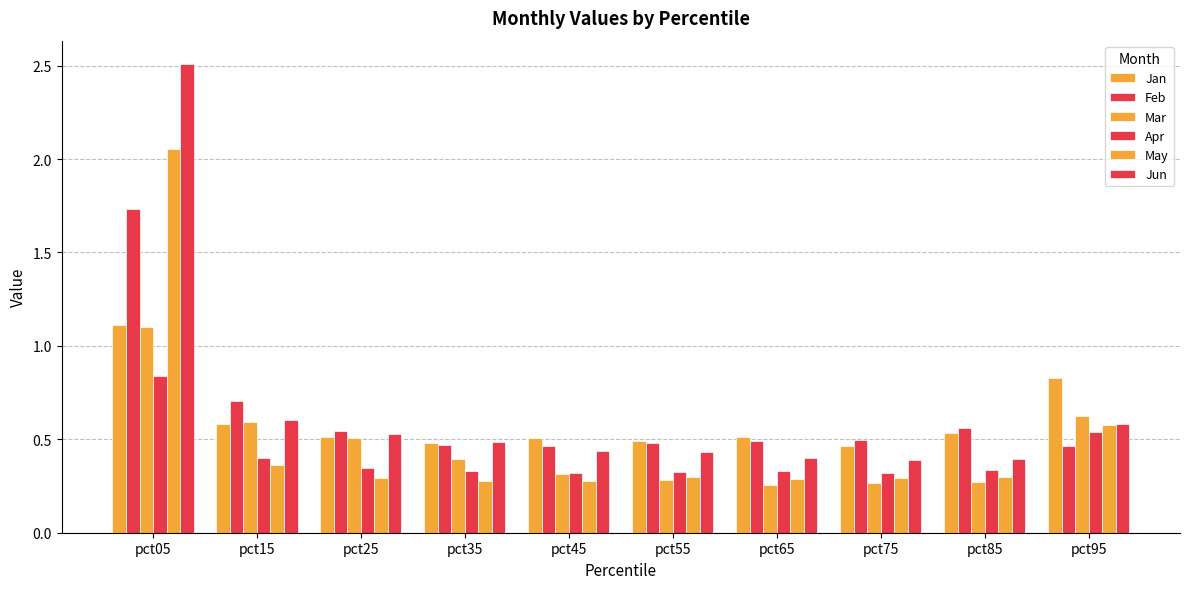

What is the difference between the Jan values at pct15 and pct25?

0.1